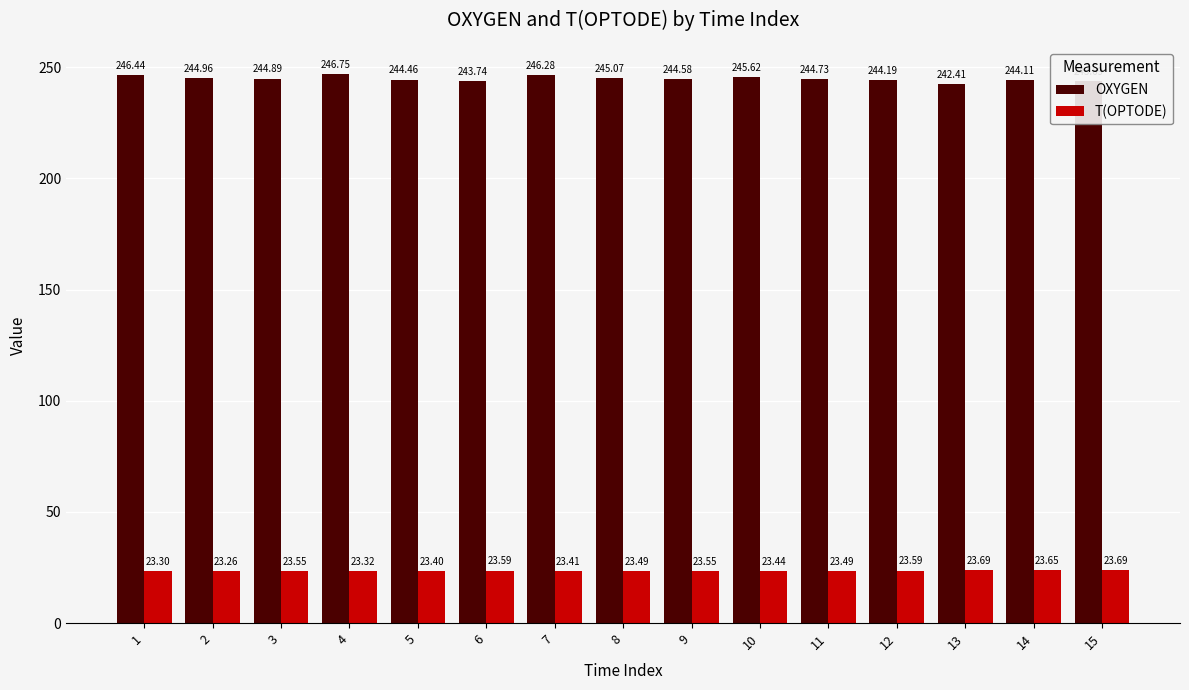

The OXYGEN series shows 244.9 at 3. True or false?

True